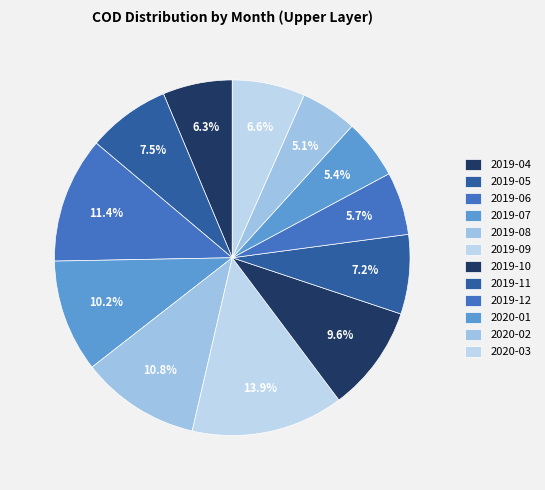

Does 2019-04 represent more than half of the total?

No